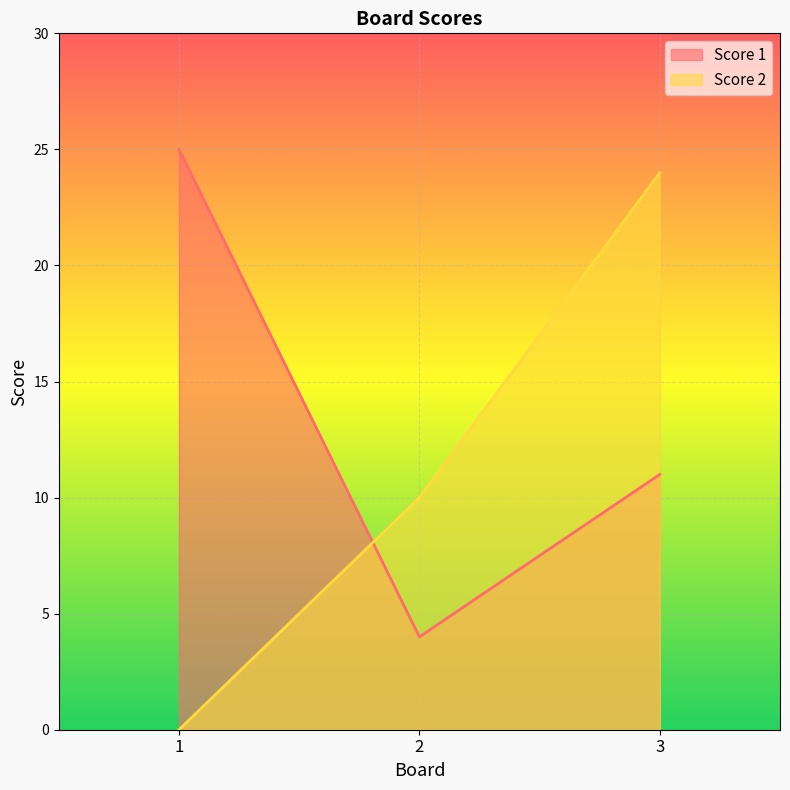

What is the average value of the Score 1 series?

13